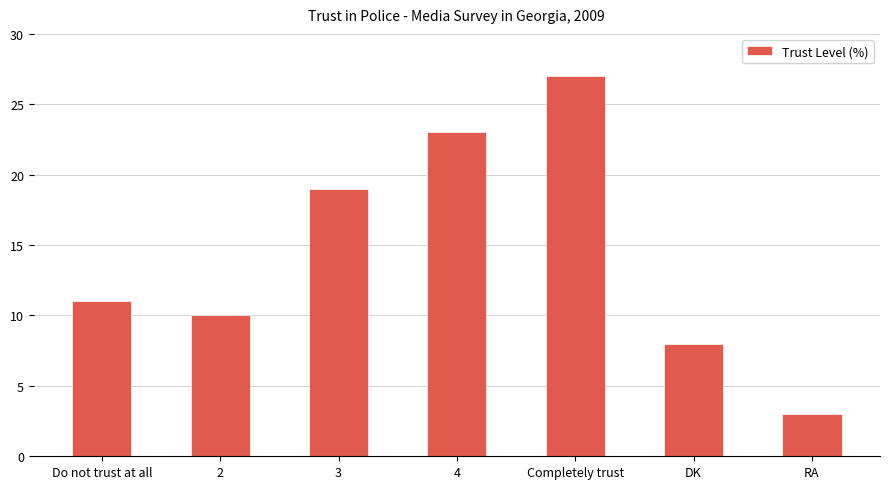

The chart shows a value of 3 at RA. True or false?

True